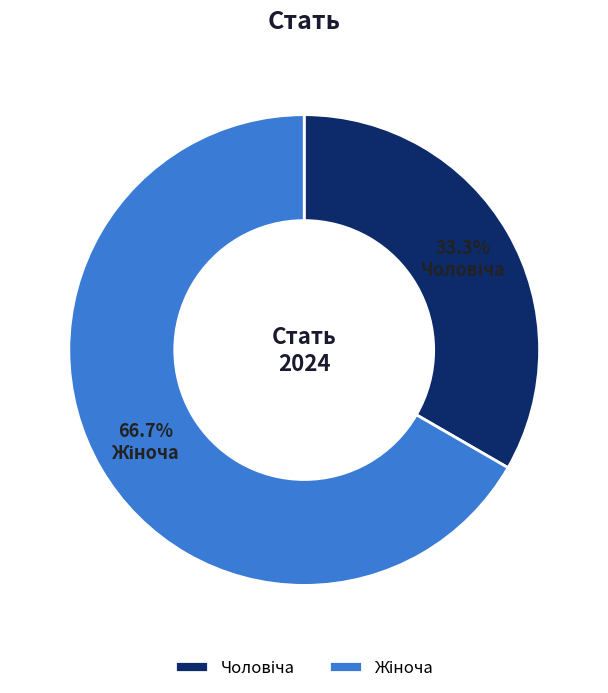

Is there any slice that represents more than half of the pie?

Yes